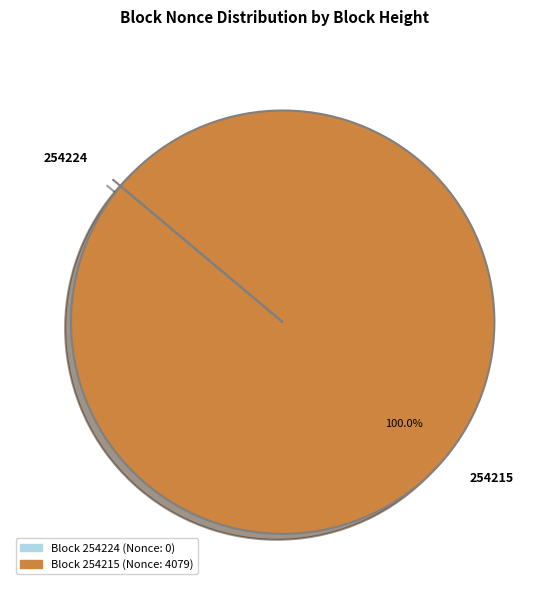

What percentage is the 254215 slice, to the nearest percent?

100%